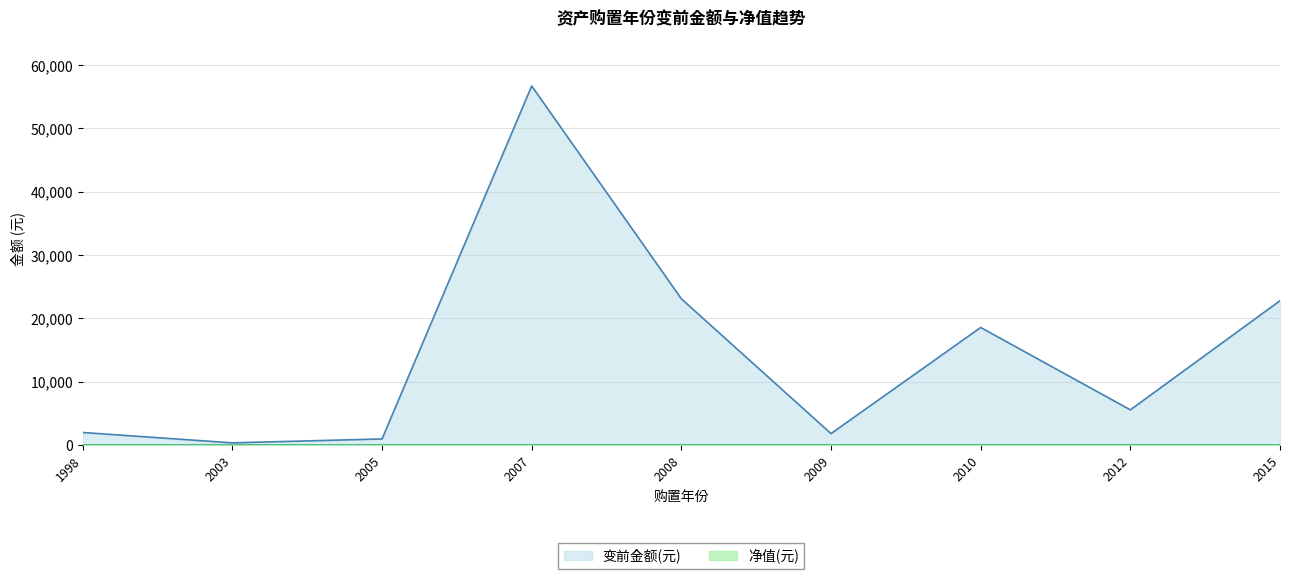

At which category does the chart reach its minimum across all series?

2003